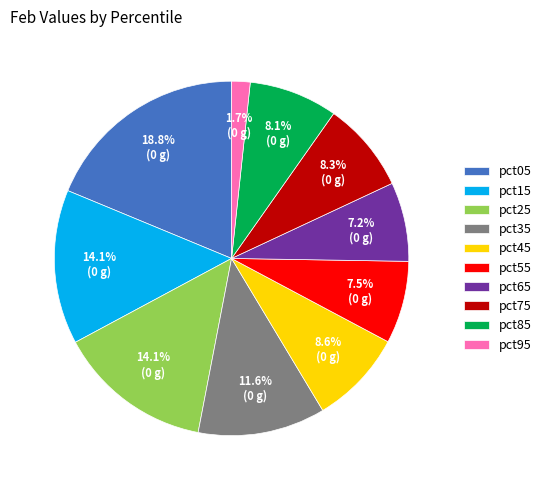

What percentage is the pct15 slice, to the nearest percent?

14%